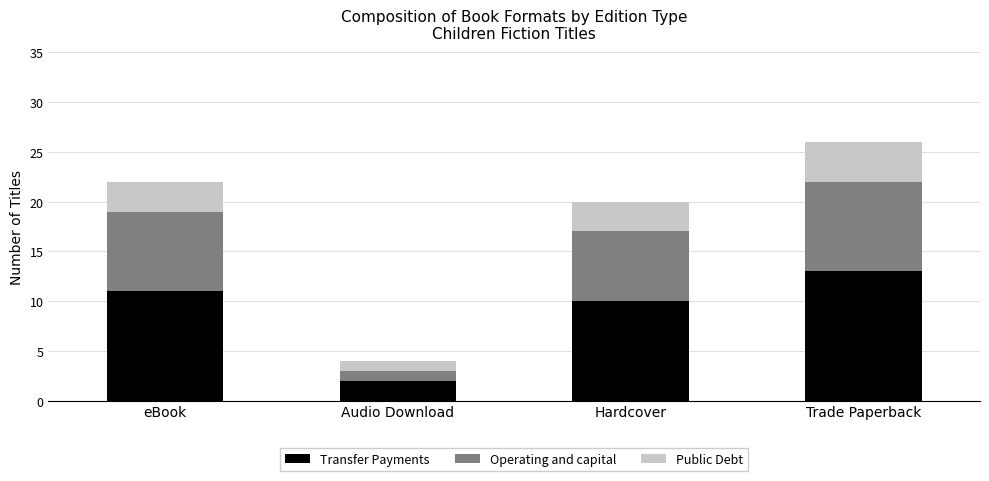

What is the difference between the maximum and minimum values in the Transfer Payments series?

11